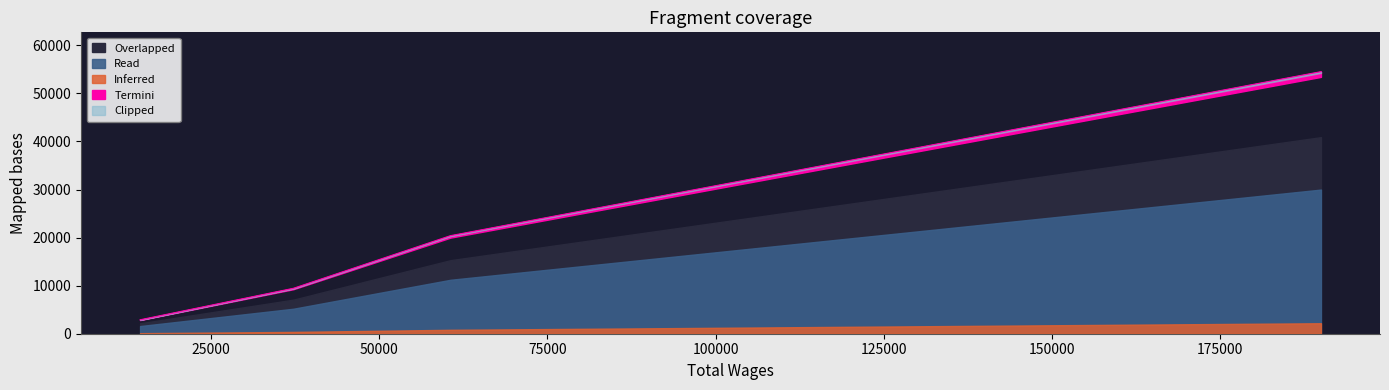

True or false: there are more than 2 points higher than both neighbors.

False